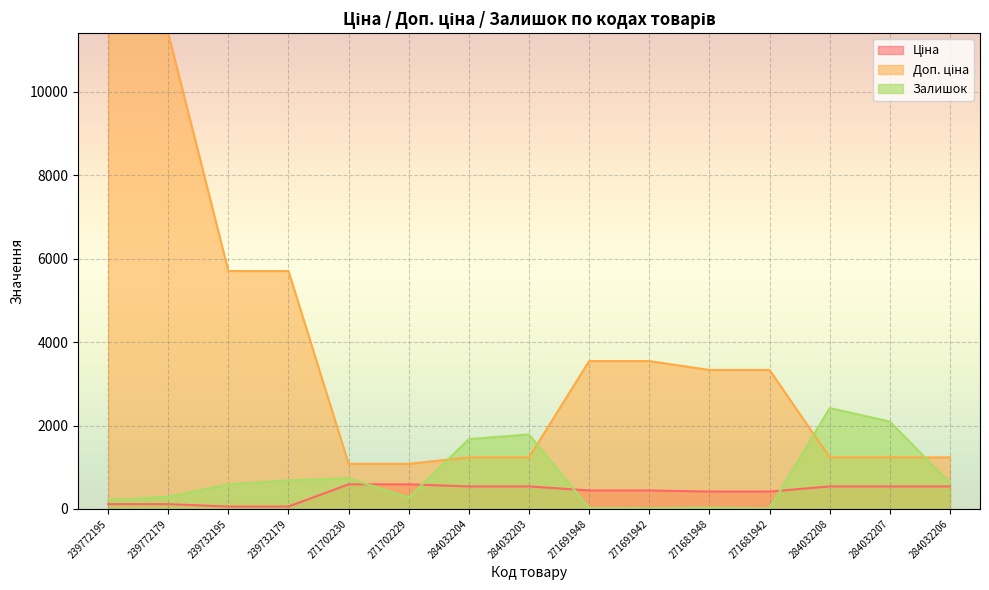

Which category has the lowest value in the Залишок series?

271681942